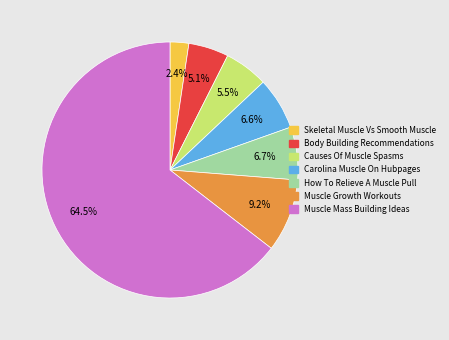

Which slice is the smallest?

Skeletal Muscle Vs Smooth Muscle